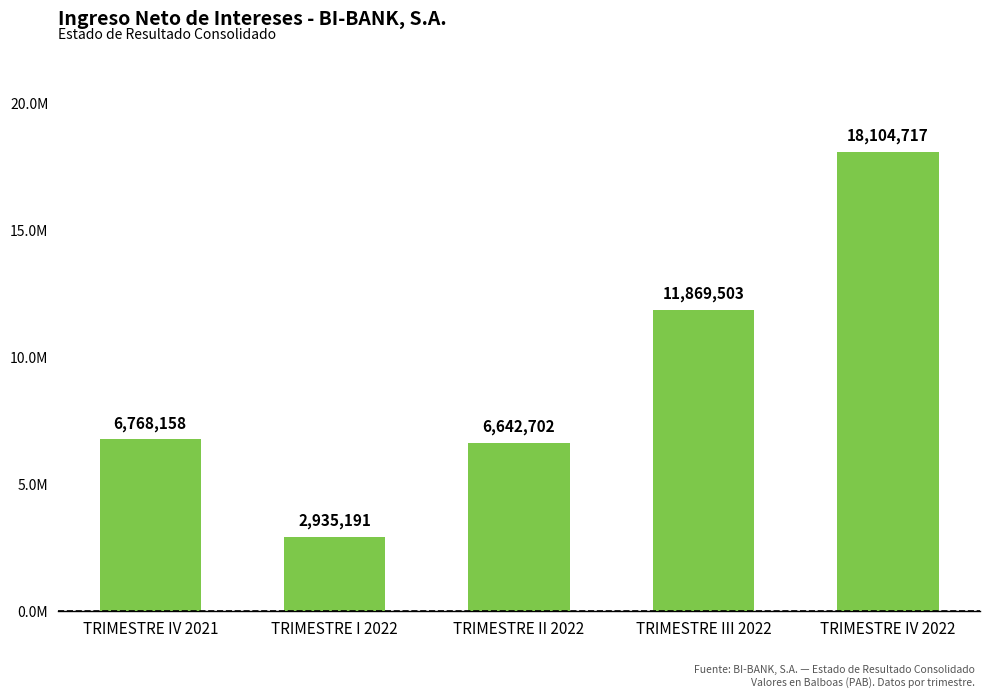

List the labels in order of value, largest first.

TRIMESTRE IV 2022, TRIMESTRE III 2022, TRIMESTRE IV 2021, TRIMESTRE II 2022, TRIMESTRE I 2022